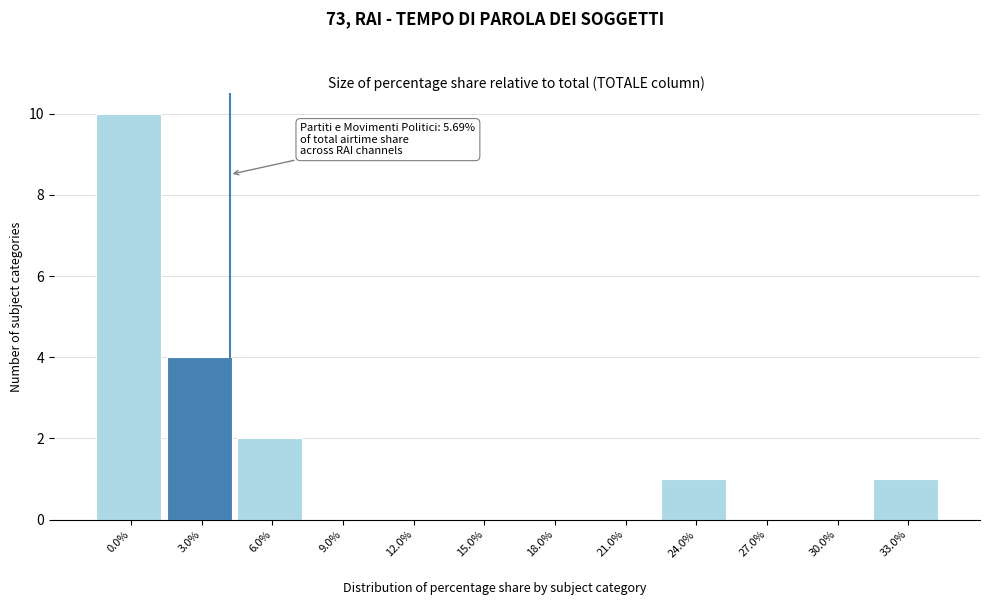

Reading right to left, transcribe all the data shown in this chart.

33.0%=1	30.0%=0	27.0%=0	24.0%=1	21.0%=0	18.0%=0	15.0%=0	12.0%=0	9.0%=0	6.0%=2	3.0%=4	0.0%=10